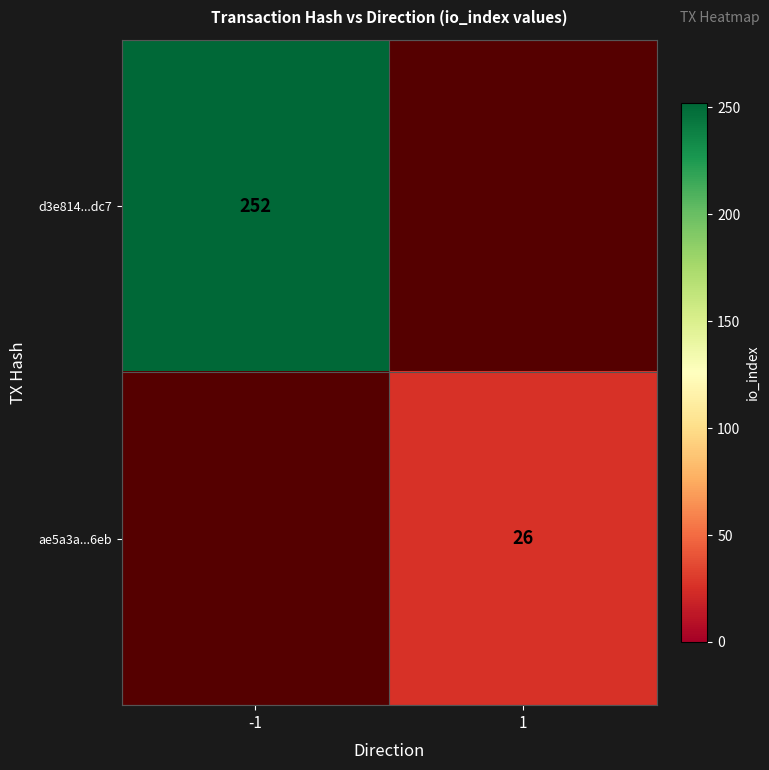

True or false: ae5a3a...6eb has a value of 26 at 1.

True